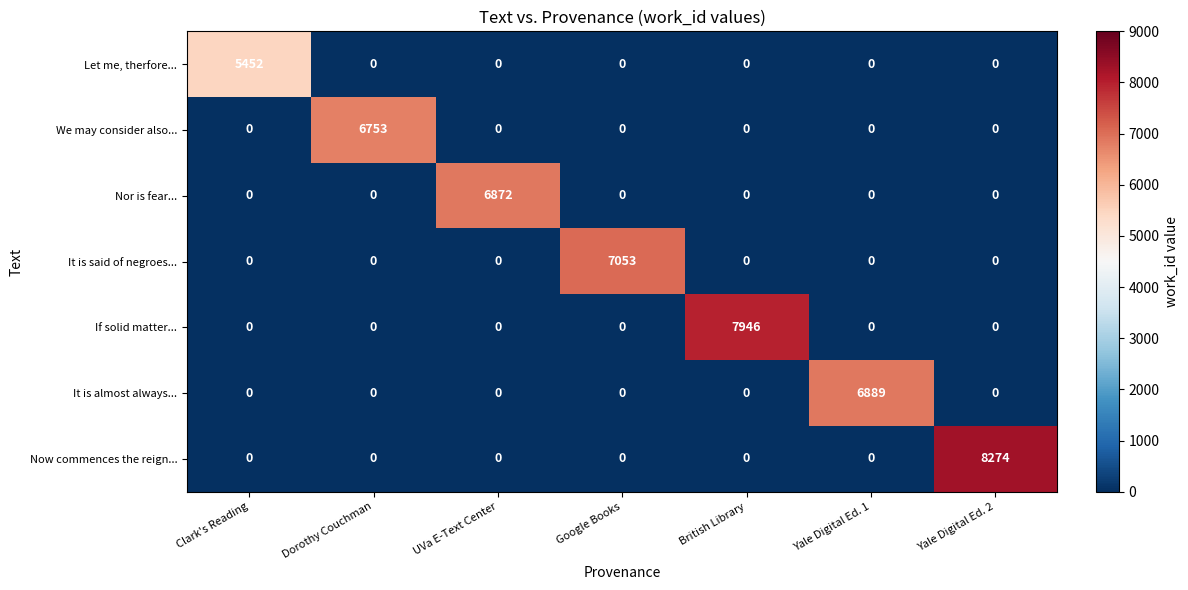

Which category has the highest value across all series?

Yale Digital Ed. 2